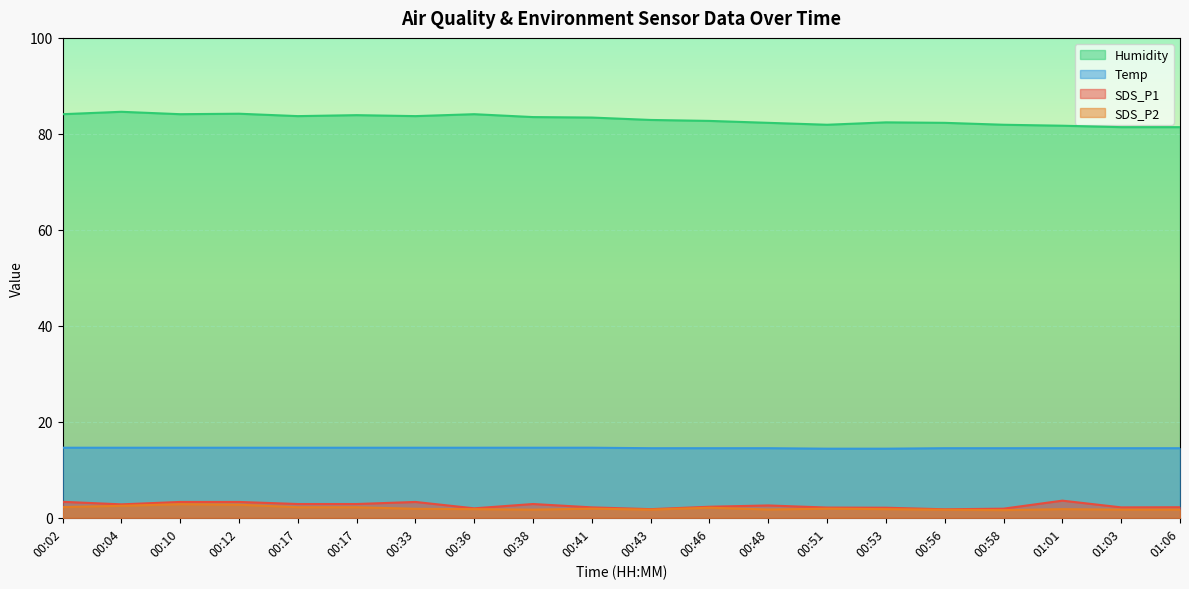

The SDS_P1 series shows 2.6 at 00:48. True or false?

True